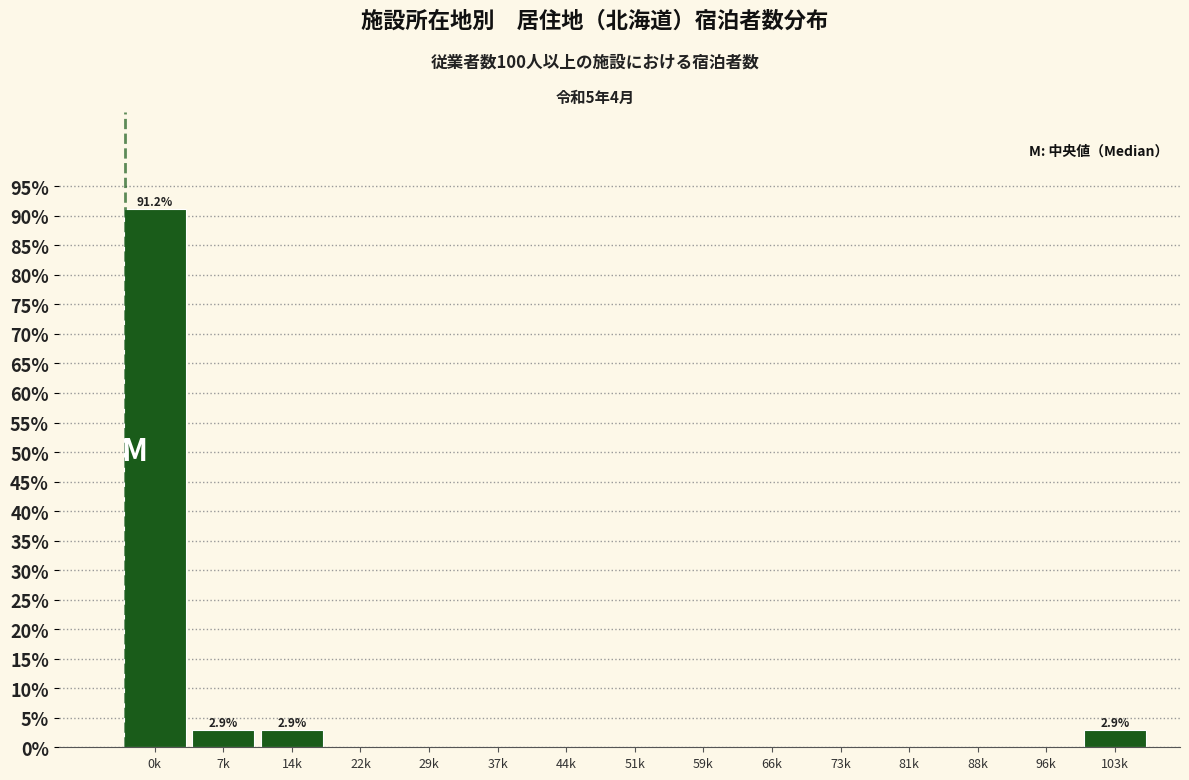

Reading left to right, list all the values displayed in this chart.

0k=91.2	7k=2.9	14k=2.9	22k=0.0	29k=0.0	37k=0.0	44k=0.0	51k=0.0	59k=0.0	66k=0.0	73k=0.0	81k=0.0	88k=0.0	96k=0.0	103k=2.9